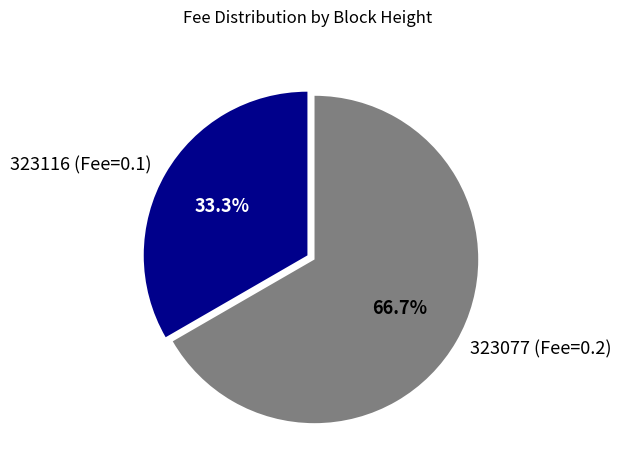

Is it true that 323077 is 90% of the pie?

False